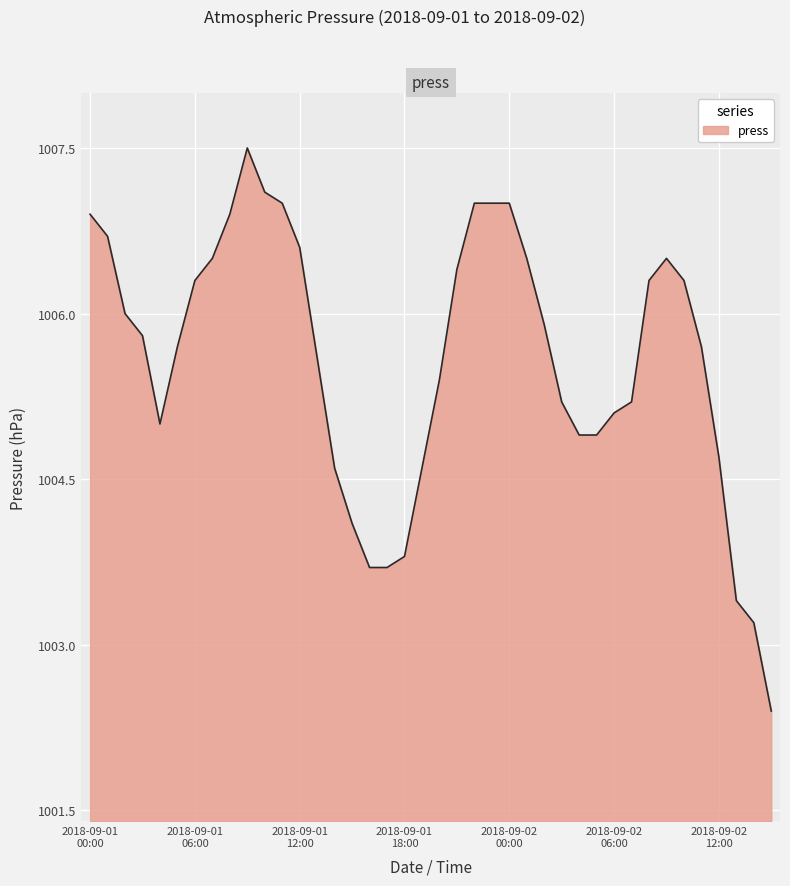

What is the difference between the maximum and minimum values?

5.1